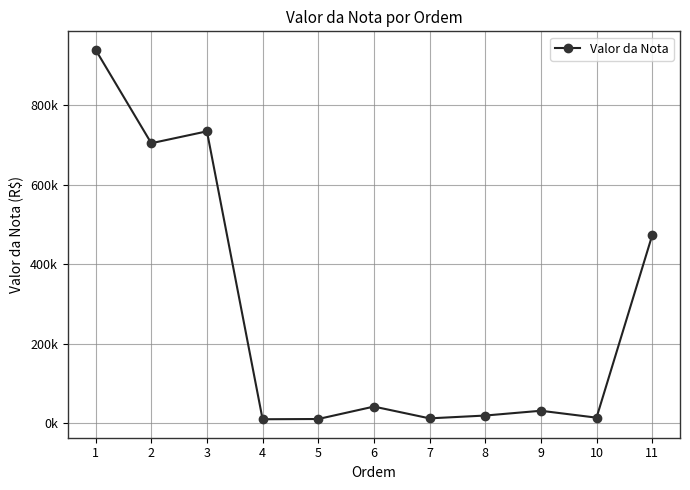

Is this an area chart (filled region under the line)?

No